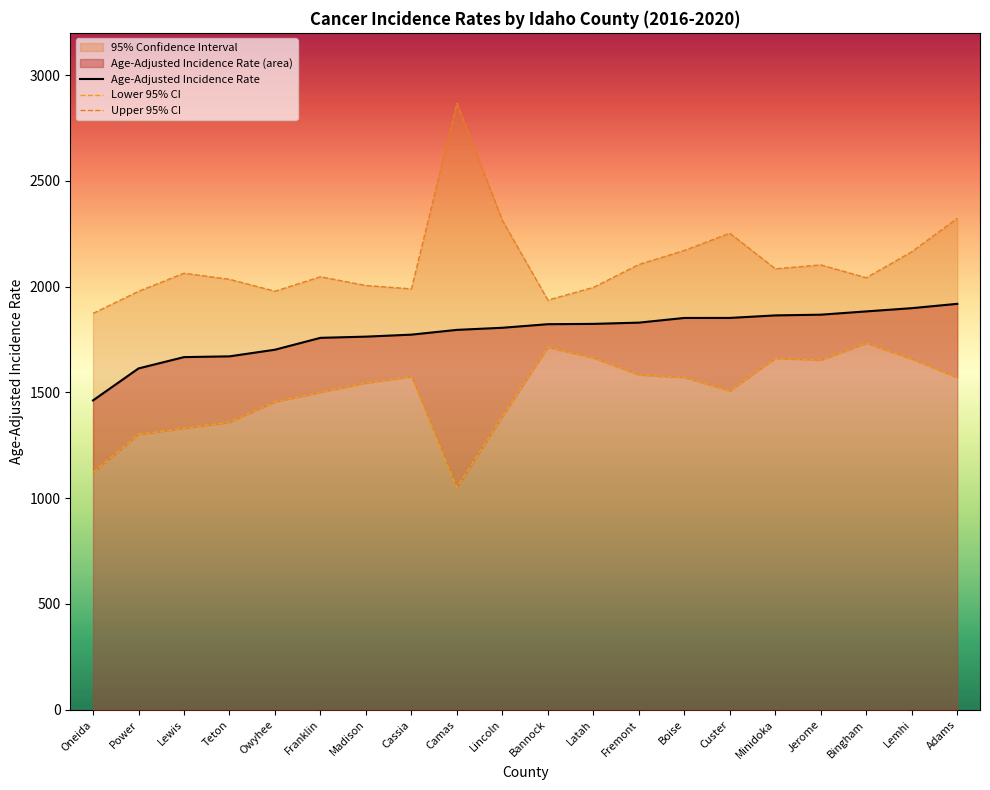

What is the average value of the Lower 95% CI series?

1496.9